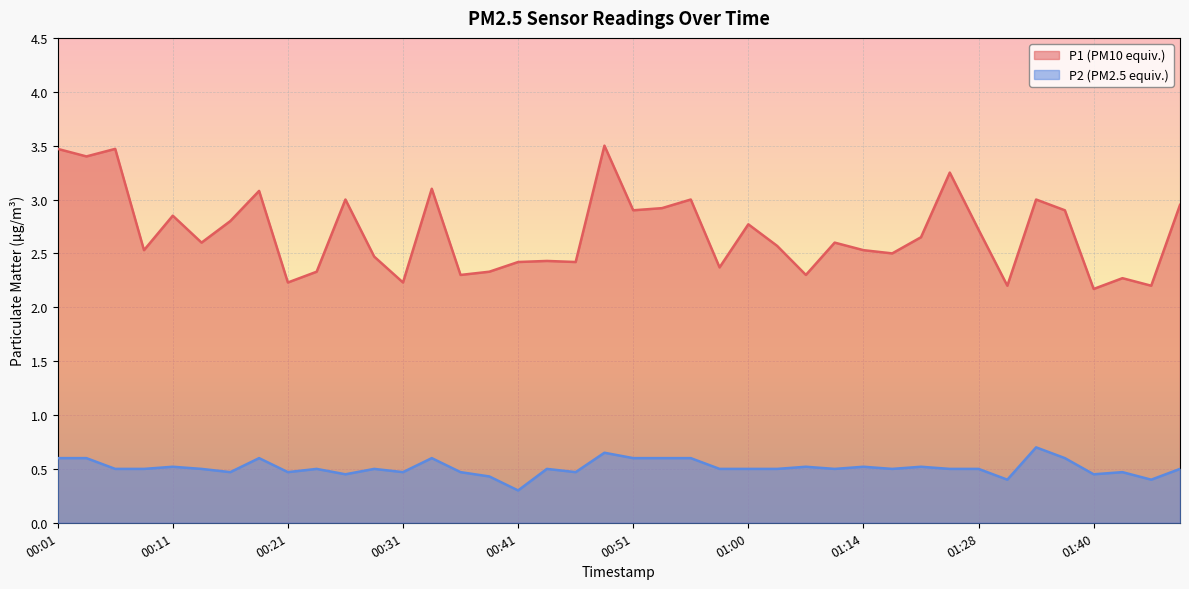

True or false: P1 and P2 intersect in this chart.

False